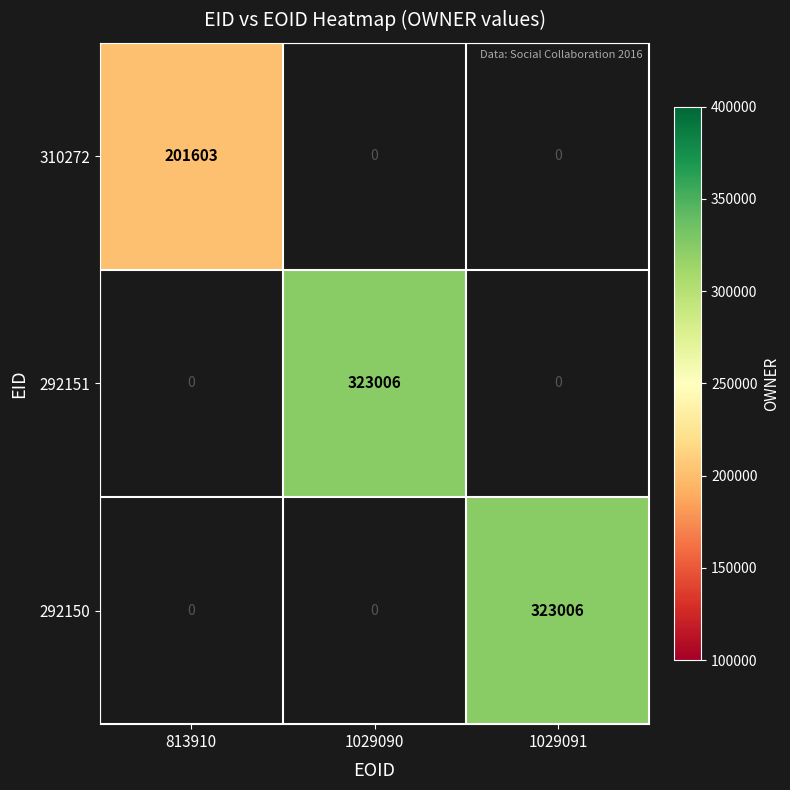

True or false: 292150 has a value of 118254 at 1029091.

False